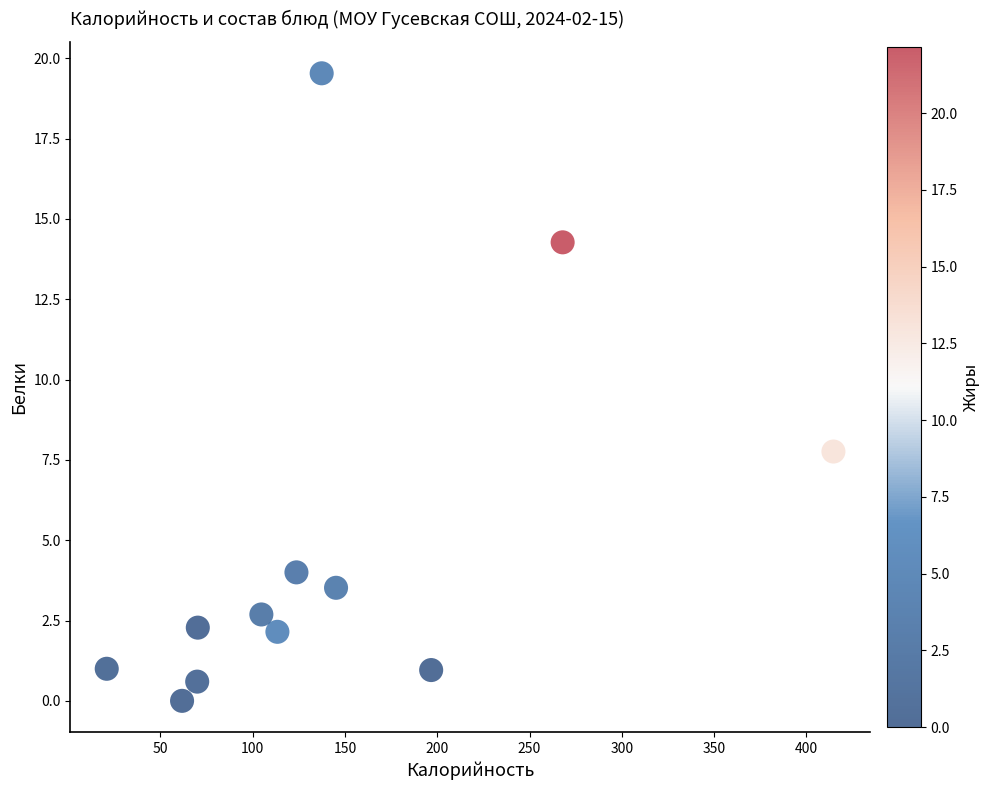

What Y value in the scatter plot is closest to 9?

7.8